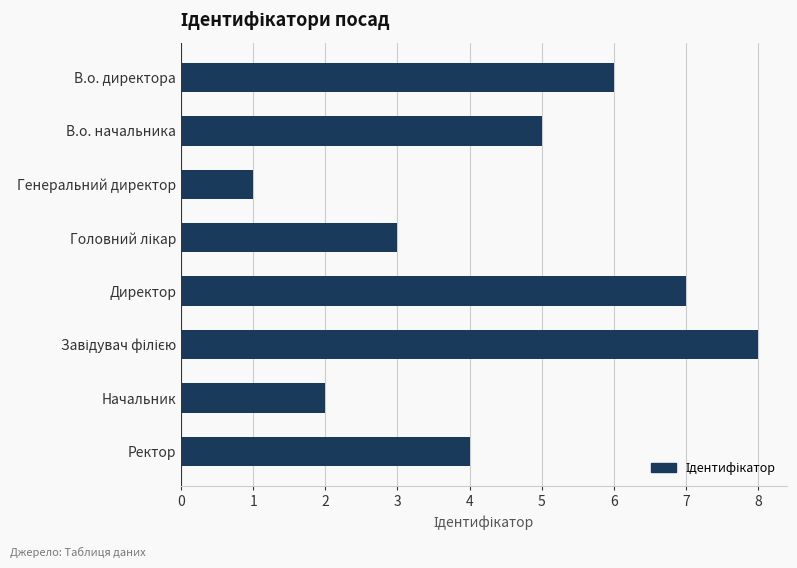

Reading top to bottom, what are all the values shown in this chart?

6	5	1	3	7	8	2	4